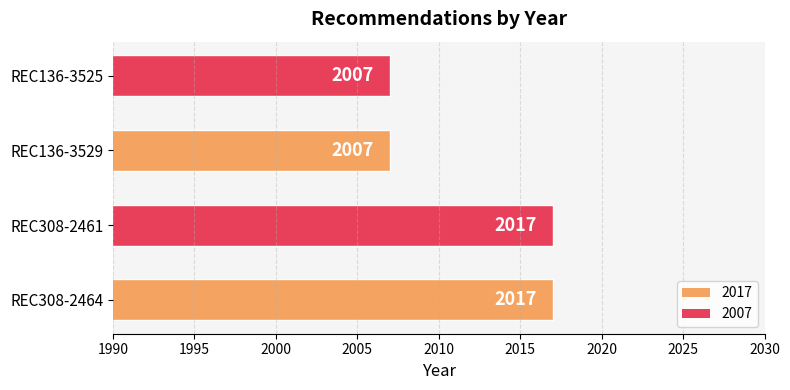

How many values are between 2007 and 2017?

4